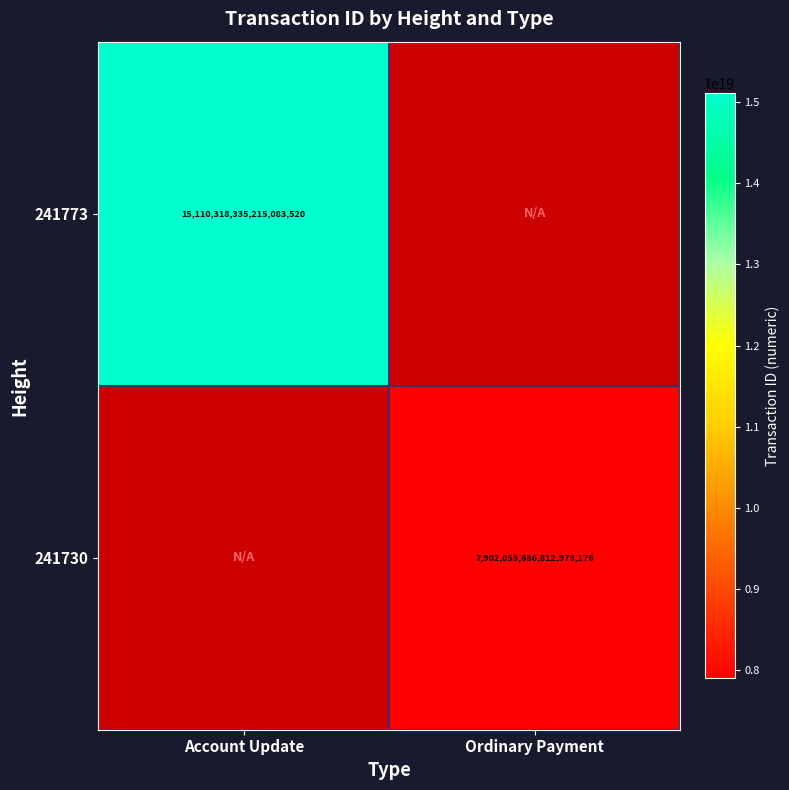

Is the value of 241730 at Ordinary Payment greater than the value of 241773 at Account Update?

No